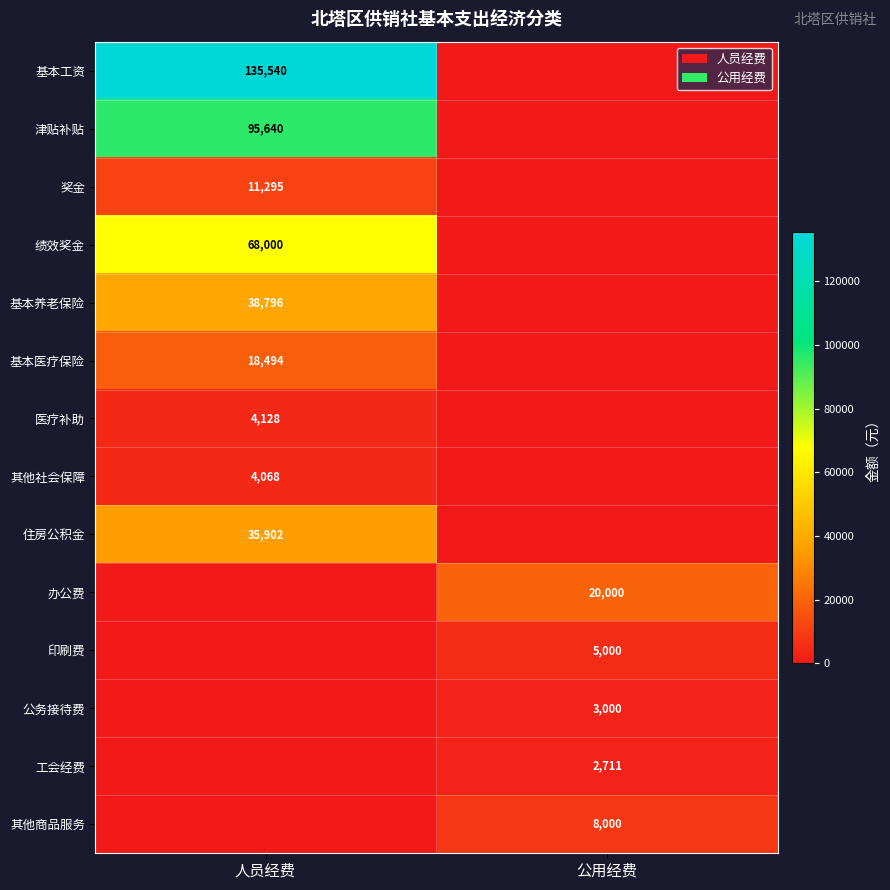

The 其他商品服务 series shows 3670 at 公用经费. True or false?

False